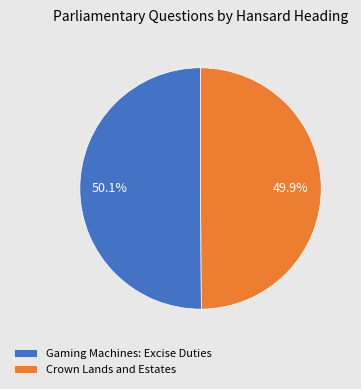

To the nearest percent, what portion does Gaming Machines: Excise Duties represent?

50%